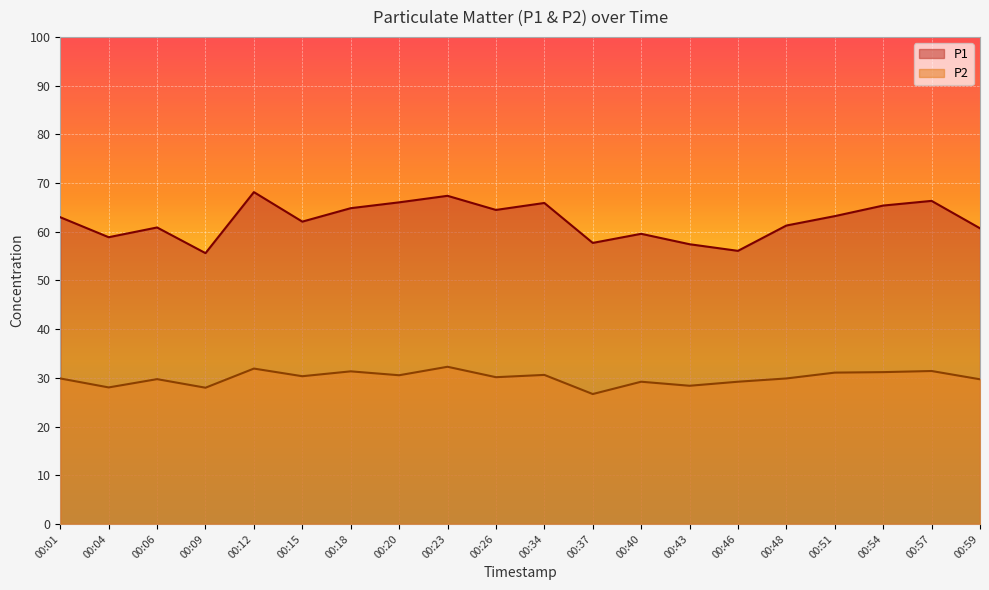

What is the maximum value for P1?

68.1